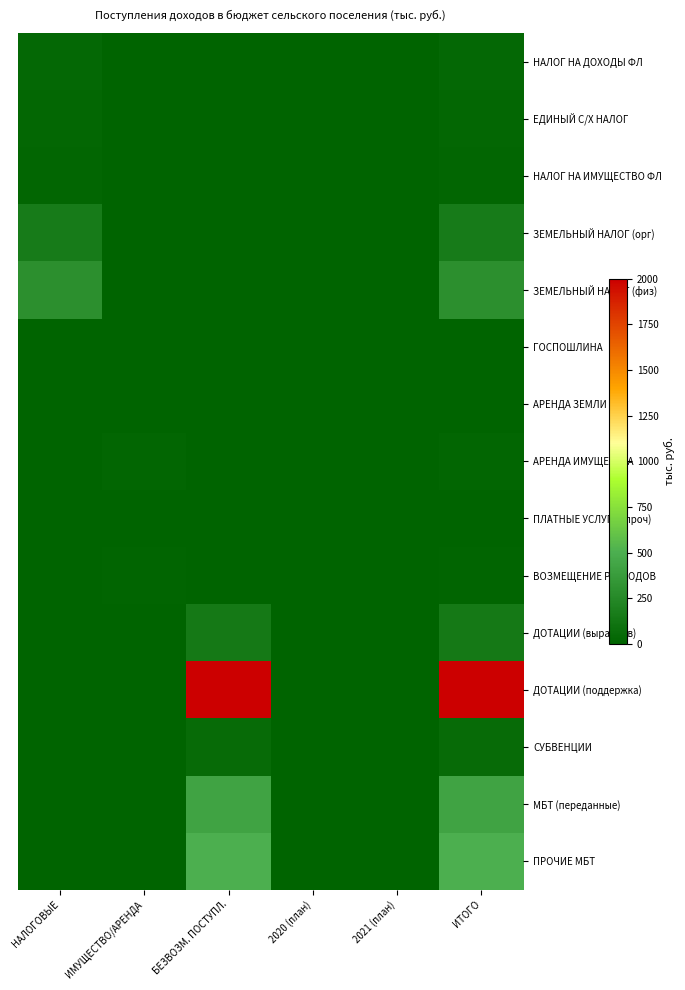

Which category has the highest value across all series?

БЕЗВОЗМ. ПОСТУПЛ.